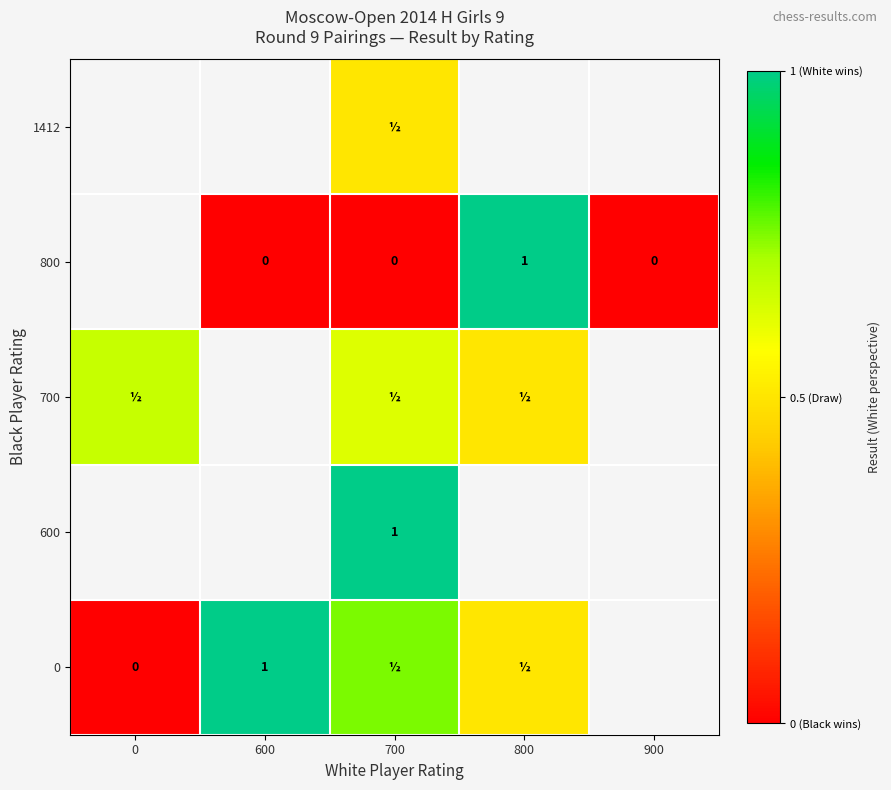

At 0, list the series in order from smallest to largest.

0, 600, 700, 800, 1412